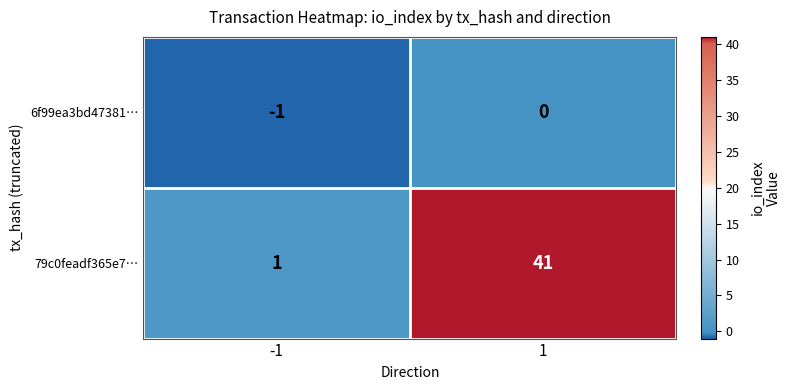

Between -1 and 1, which series saw the biggest shift?

79c0feadf365e7…